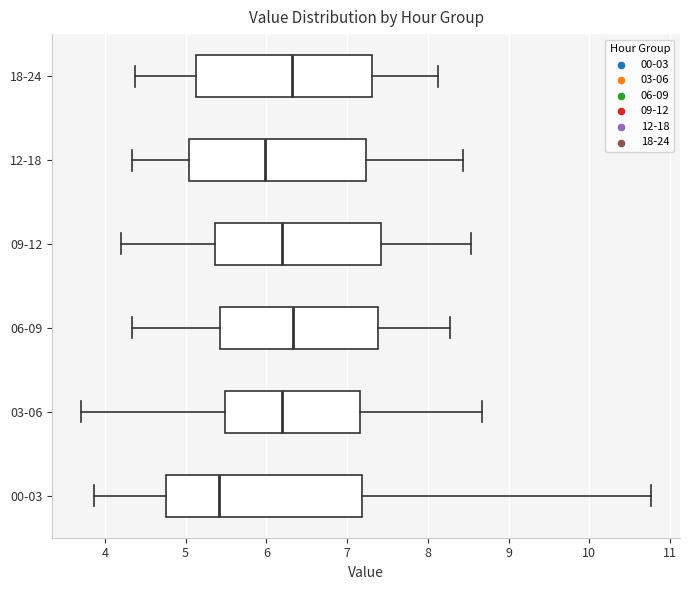

Reading bottom to top, transcribe this box plot: for each box, give where its median line is, the range the box spans, and where its two whiskers end, as read against the x-axis. The values are not printed on the chart, so give them approximately, as read against the axis.

00-03: median 5.4, box 4.8 to 7.2, whiskers 3.9 to 10.8
03-06: median 6.2, box 5.5 to 7.2, whiskers 3.7 to 8.7
06-09: median 6.3, box 5.4 to 7.4, whiskers 4.3 to 8.3
09-12: median 6.2, box 5.4 to 7.4, whiskers 4.2 to 8.5
12-18: median 6.0, box 5.0 to 7.2, whiskers 4.3 to 8.4
18-24: median 6.3, box 5.1 to 7.3, whiskers 4.4 to 8.1